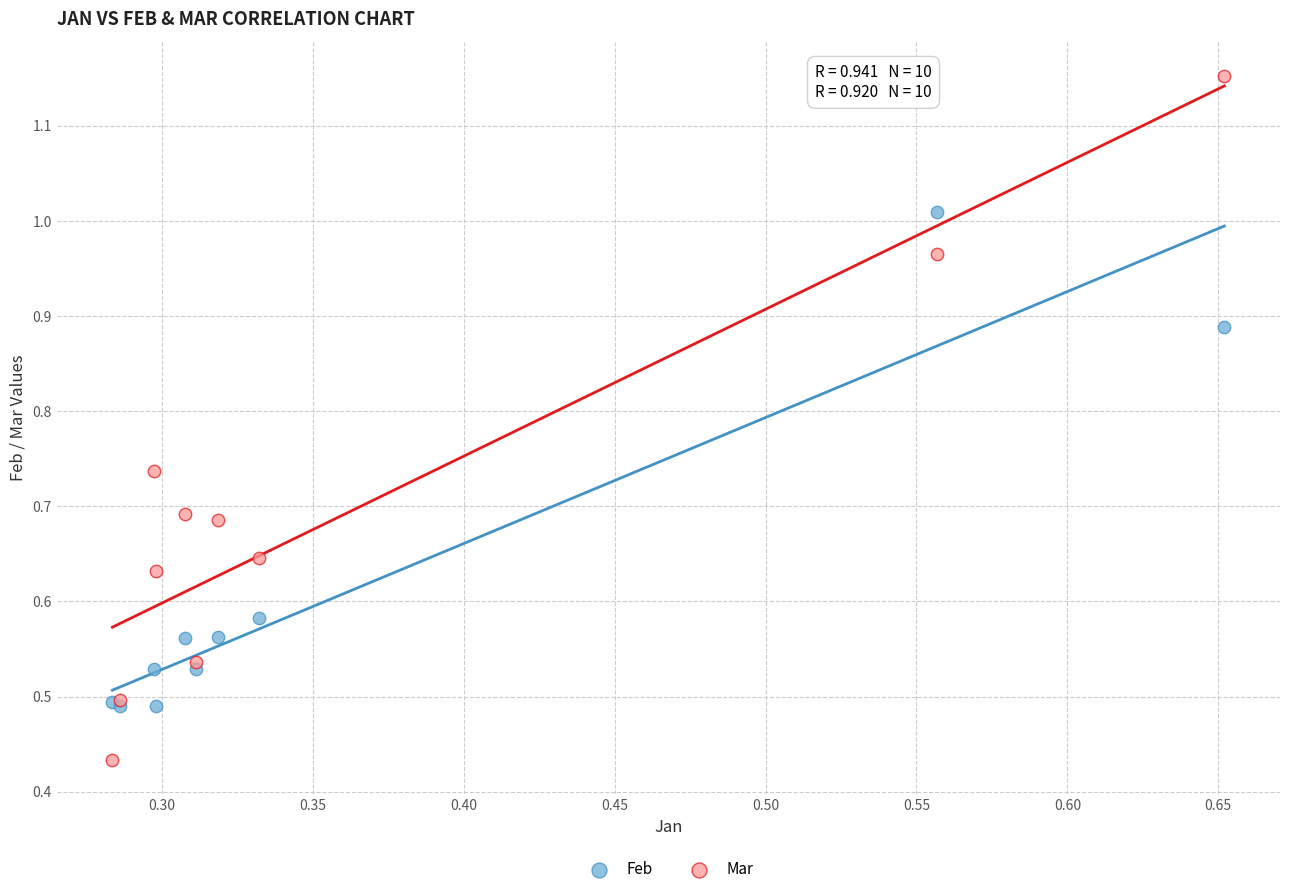

What are all the series names shown in the legend?

Feb, Mar